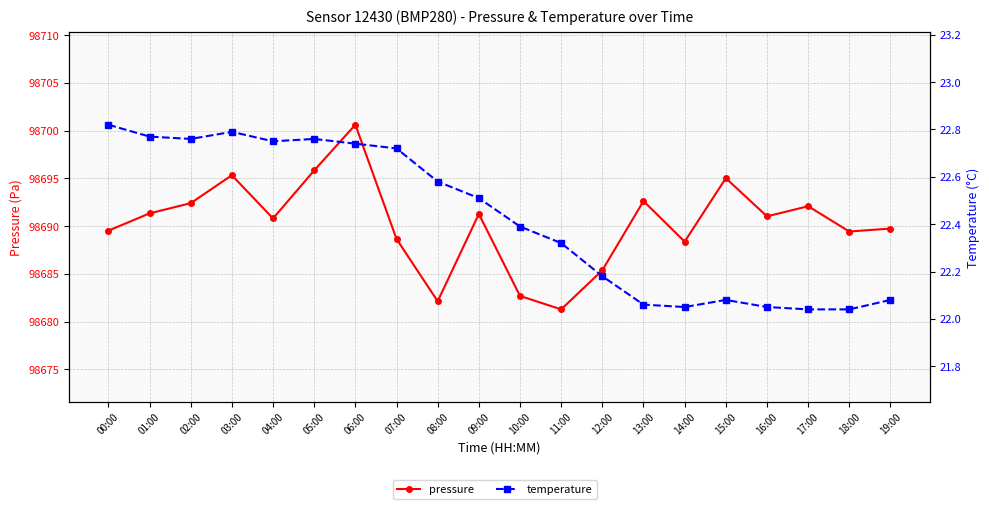

What is the sum of all pressure values?

1973805.7